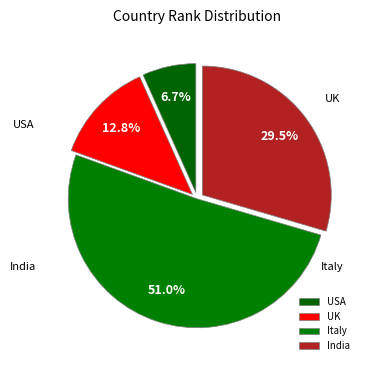

Which category has the biggest portion of the pie?

Italy